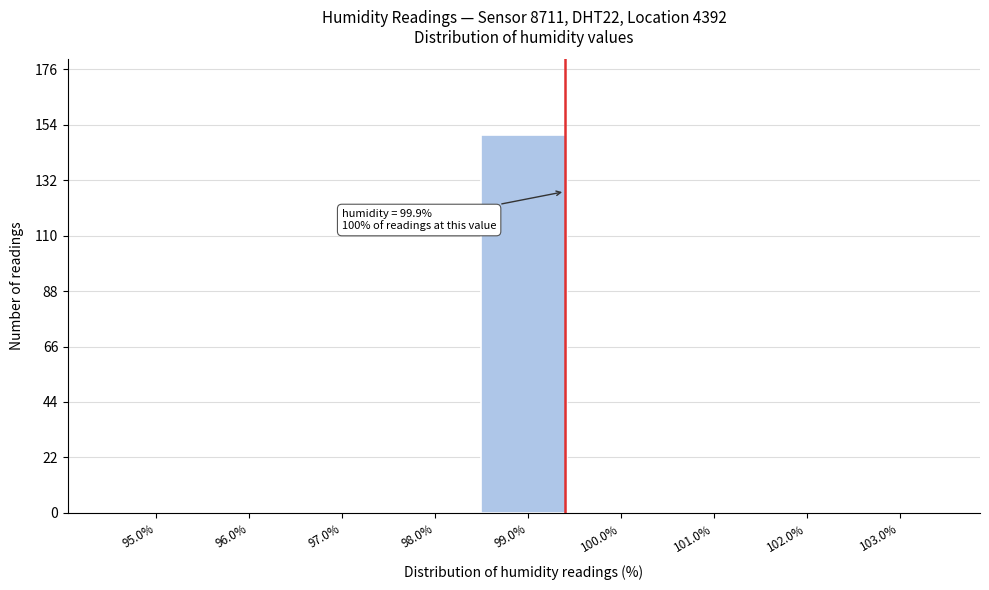

Reading left to right, what are all the values shown in this chart?

95.0%=0	96.0%=0	97.0%=0	98.0%=0	99.0%=150	100.0%=0	101.0%=0	102.0%=0	103.0%=0